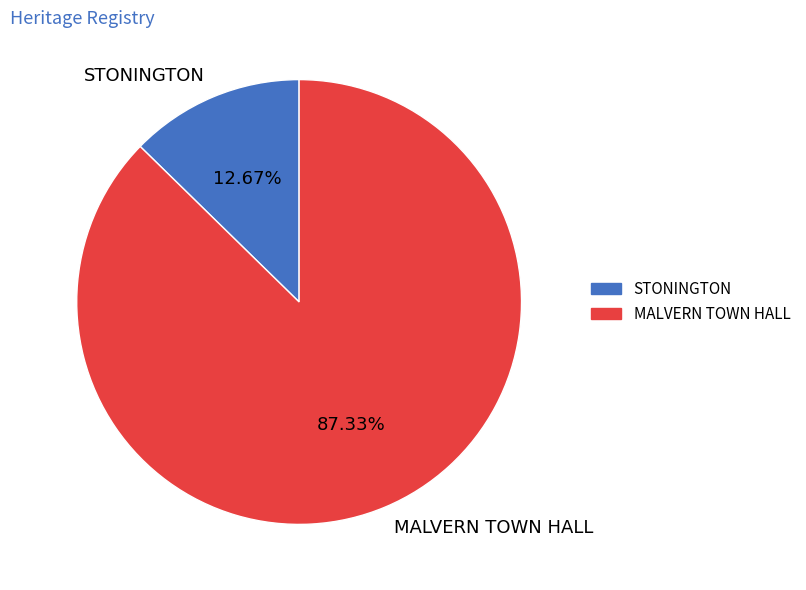

True or false: STONINGTON accounts for 13% of the total.

True